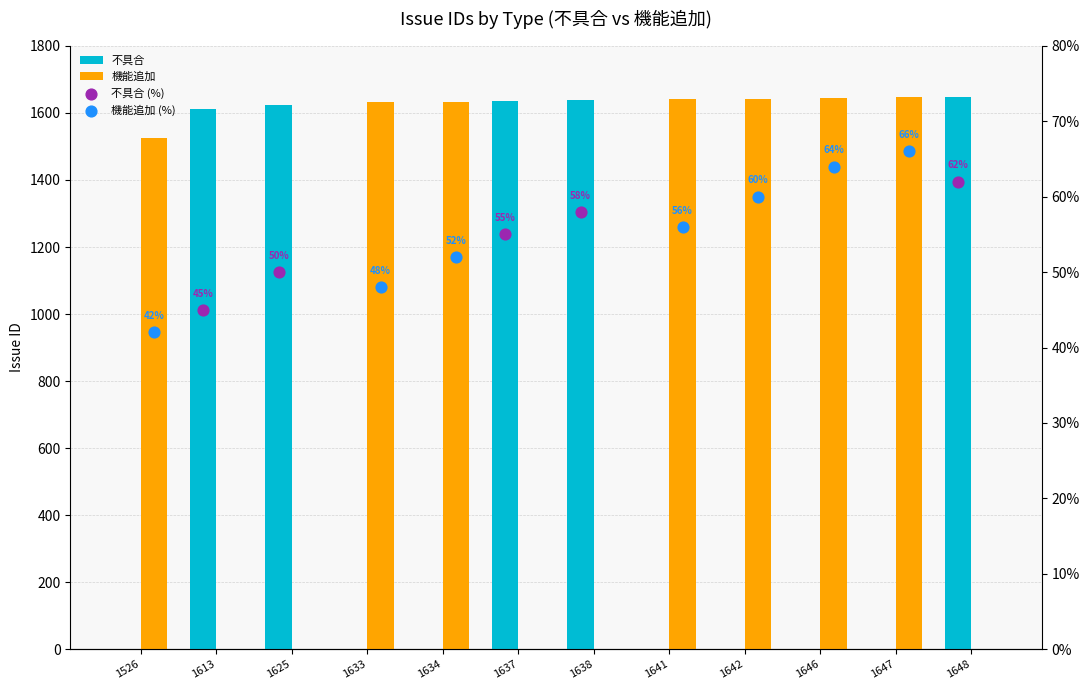

Which has a higher value, 1638 or 1637?

1638